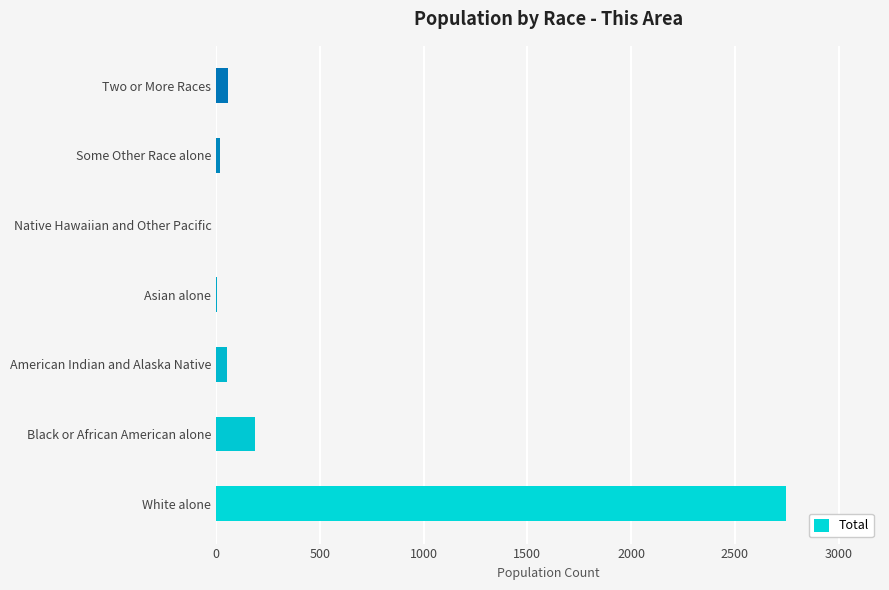

True or false: the data shows 2746 at White alone.

True